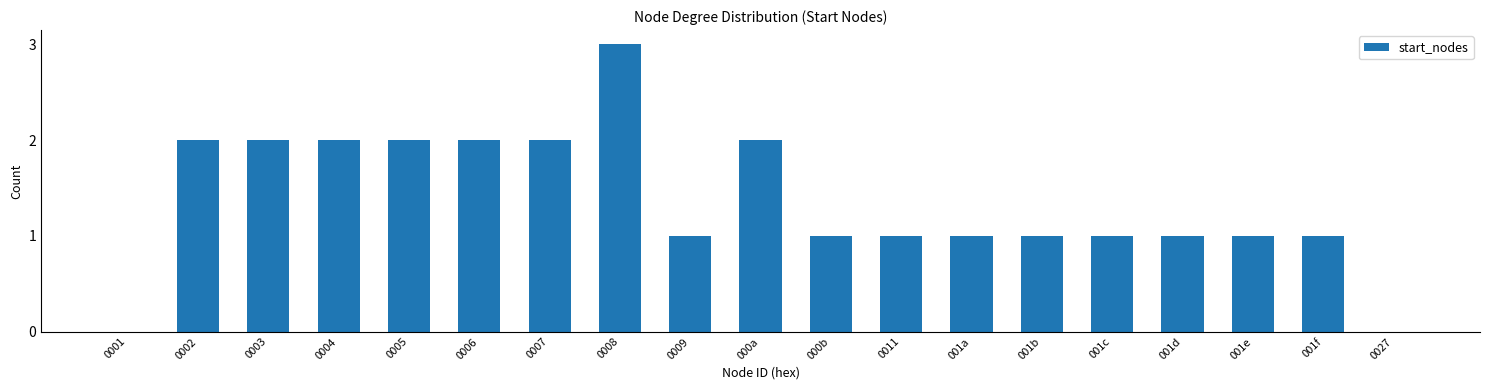

Reading right to left, list all the values displayed in this chart.

0027=0	001f=1	001e=1	001d=1	001c=1	001b=1	001a=1	0011=1	000b=1	000a=2	0009=1	0008=3	0007=2	0006=2	0005=2	0004=2	0003=2	0002=2	0001=0